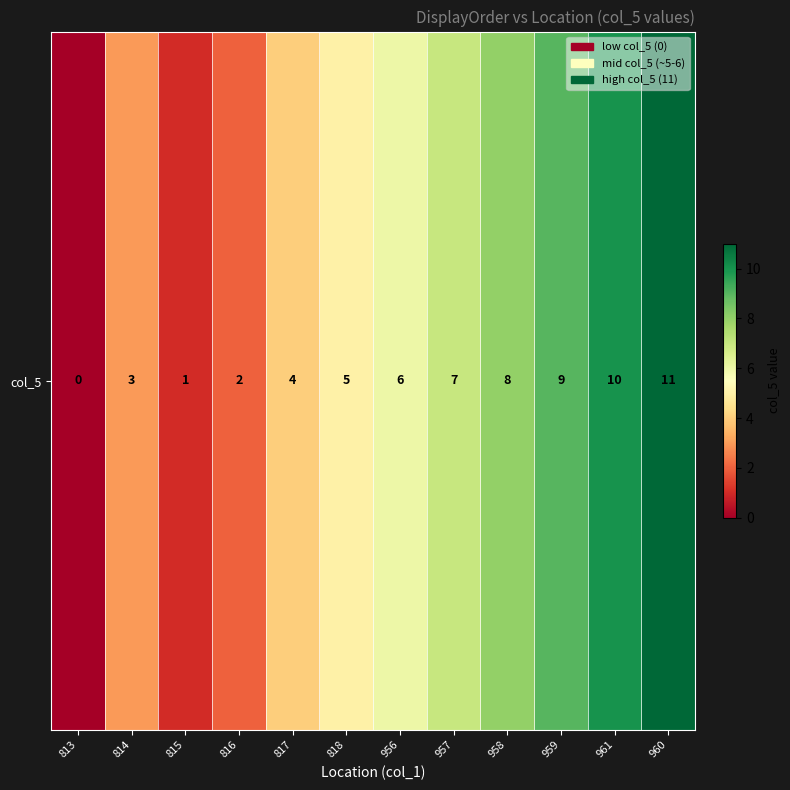

Rank the categories by value from highest to lowest.

960, 961, 959, 958, 957, 956, 818, 817, 814, 816, 815, 813